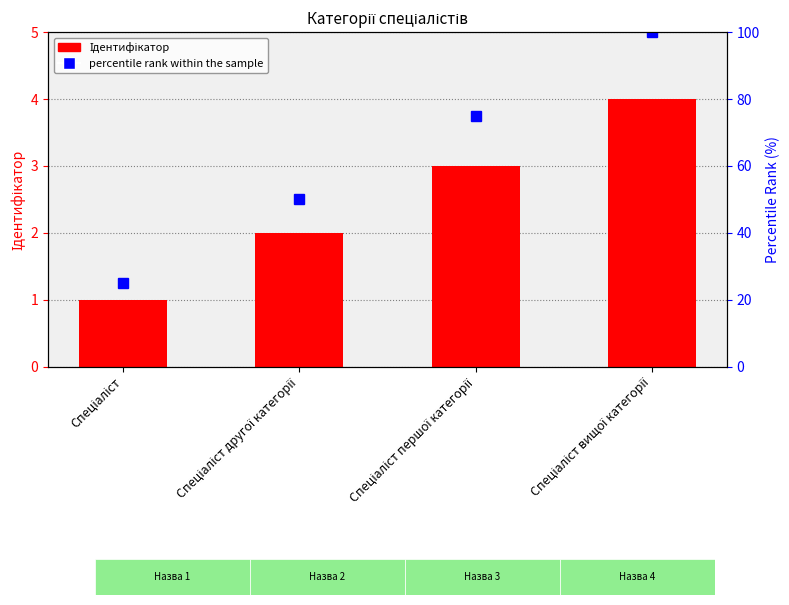

Reading left to right, list all the values displayed in this chart.

Спеціаліст=1	Спеціаліст другої категорії=2	Спеціаліст першої категорії=3	Спеціаліст вищої категорії=4